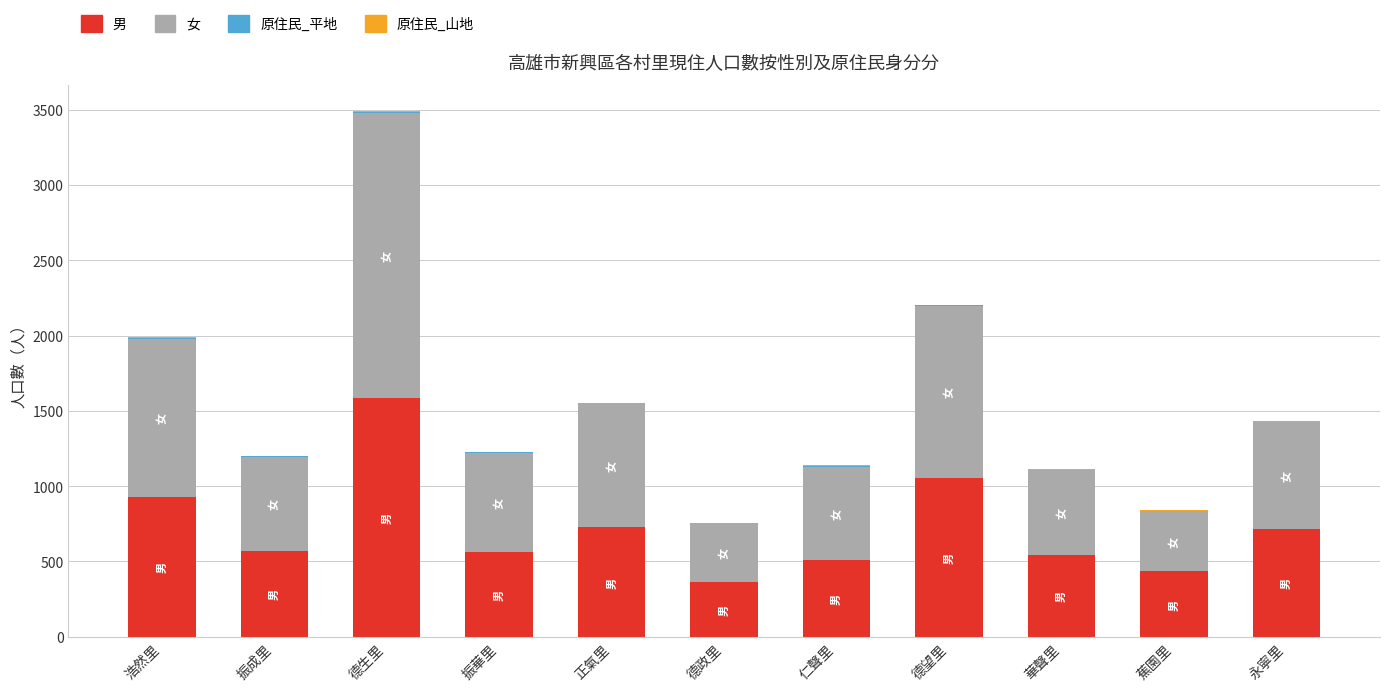

Is it true that 男 equals 434 at 蕉園里?

True